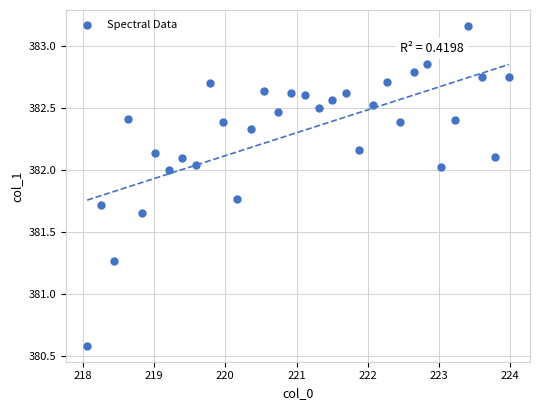

What is the range of Y values (max minus min)?

2.6